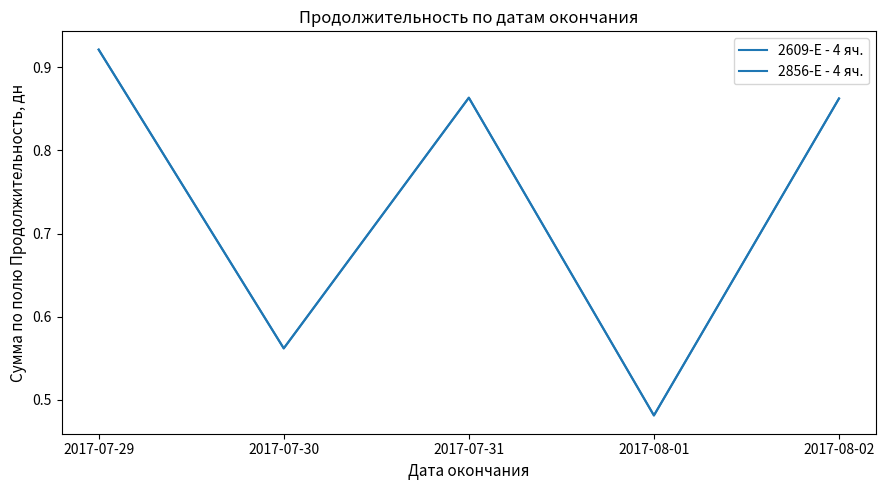

At which category does 2609-Е - 4 яч. reach its first local peak?

2017-07-31